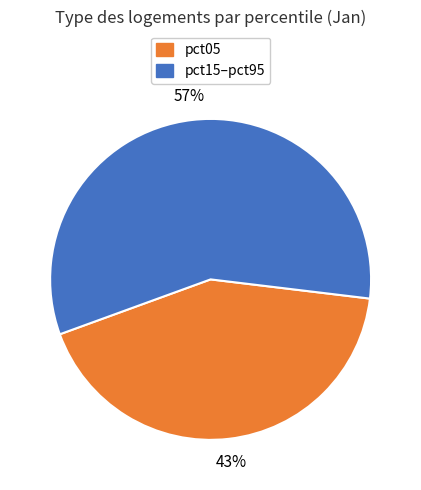

Is there a majority slice in this chart?

Yes